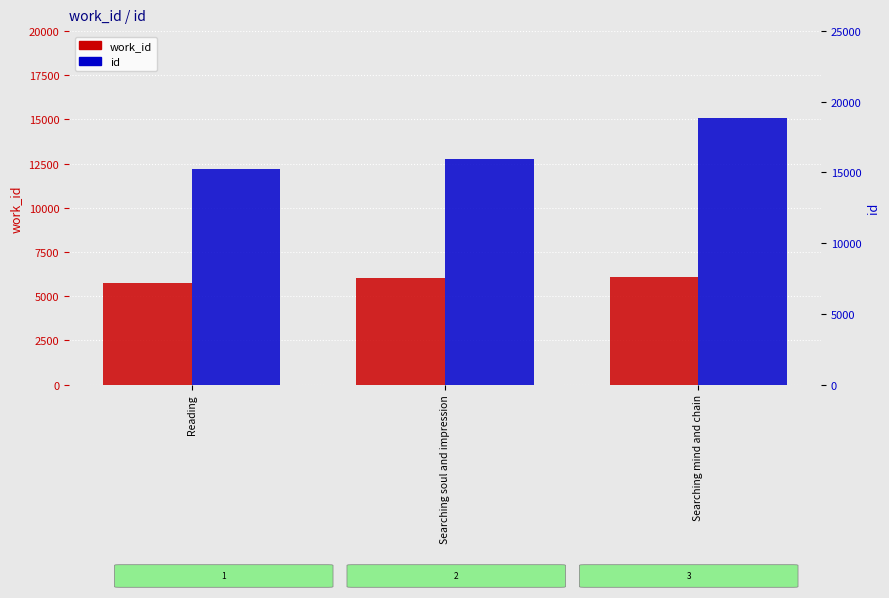

What are all the series names shown in the legend?

work_id, id